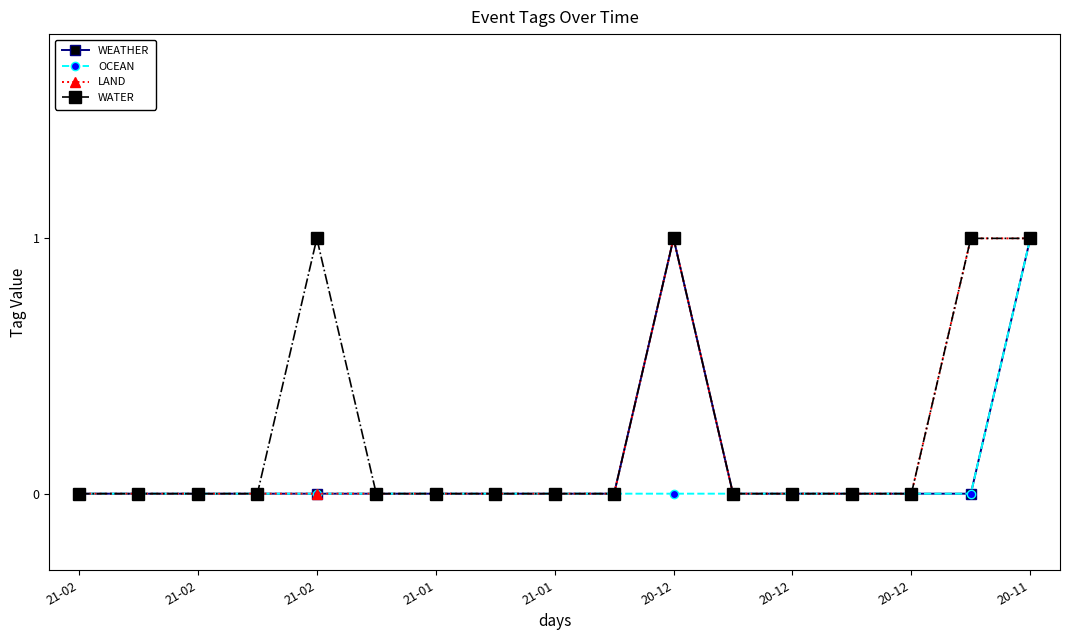

What are all the series names shown in the legend?

WEATHER, OCEAN, LAND, WATER